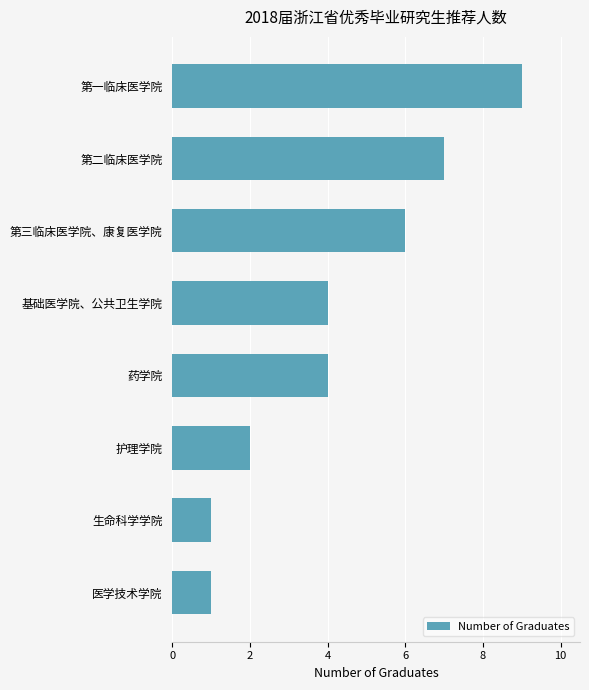

What is the value of the 8th bar from the top?

1